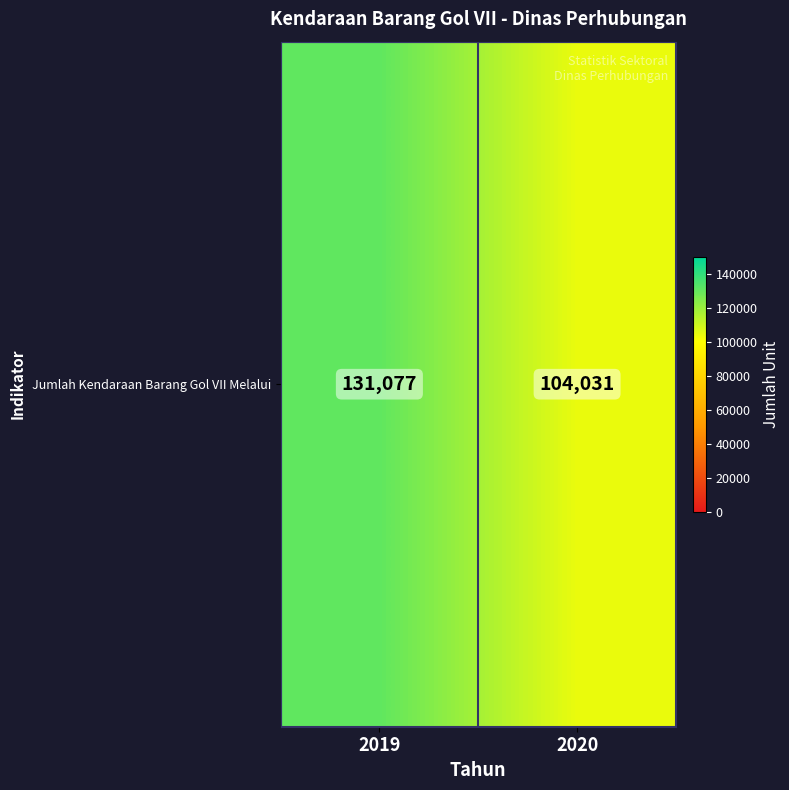

The value at 2019 is 131077. True or false?

True